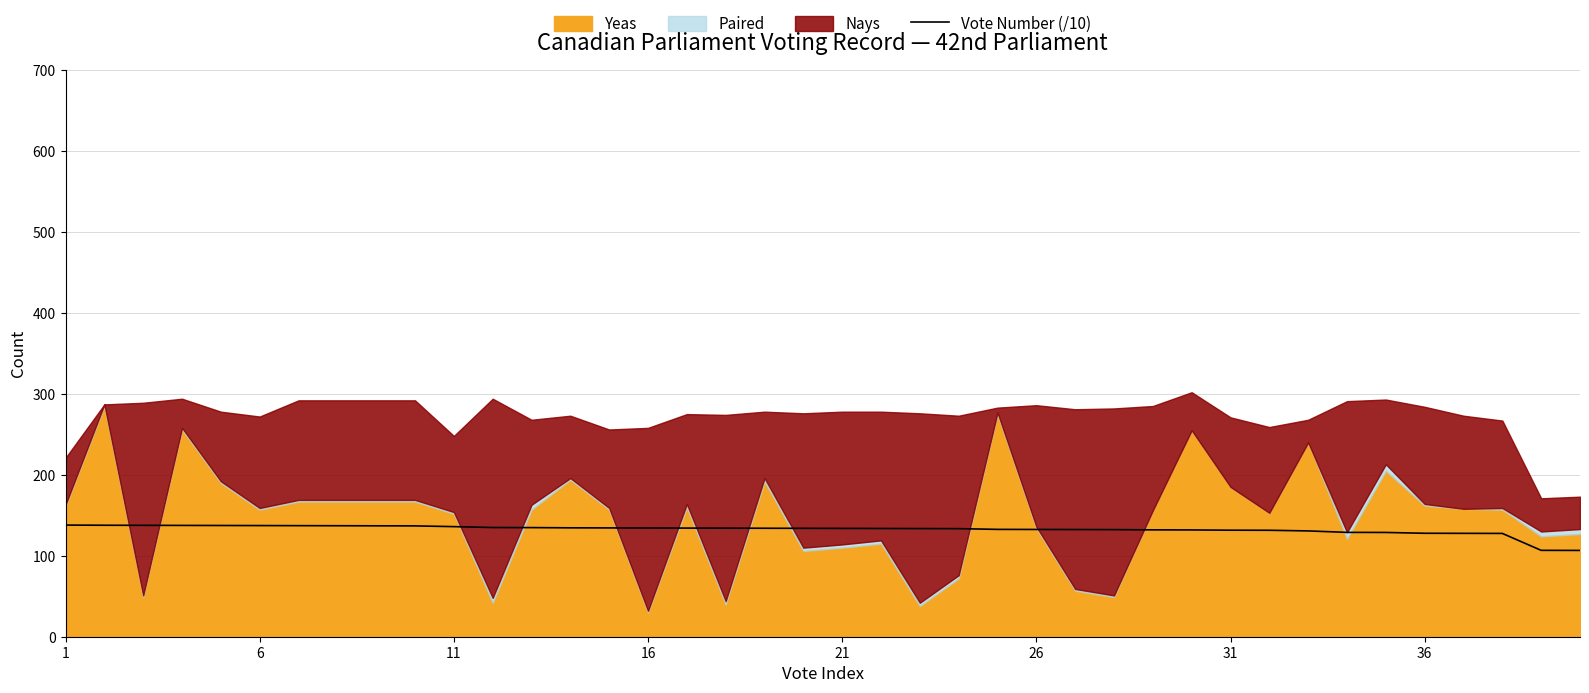

What is the difference between the maximum and minimum values?

31.3